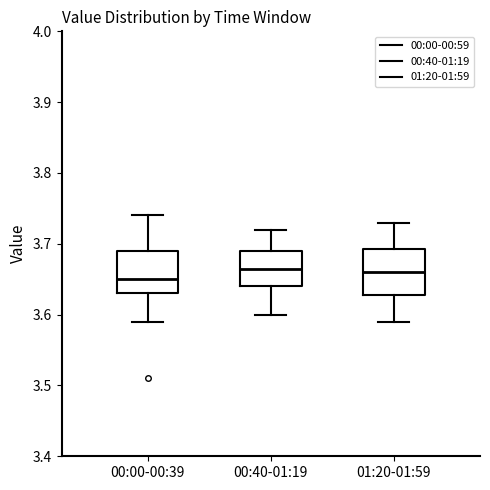

Where does the lower whisker of the box for 00:40-01:19 end on the y-axis? The values are not printed on the chart, so give them approximately, as read against the axis.

3.60